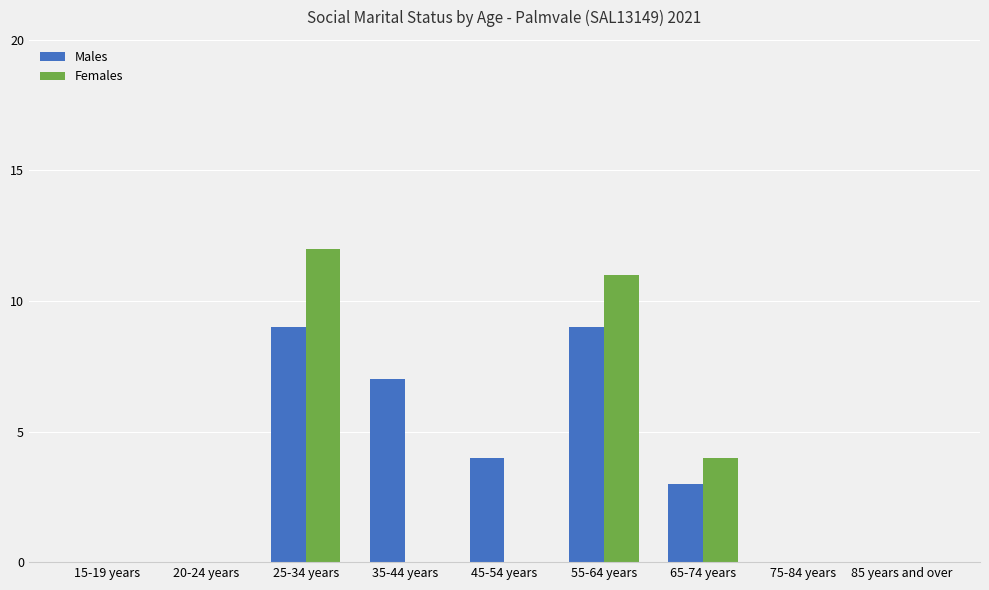

What are all the series names shown in the legend?

Males, Females